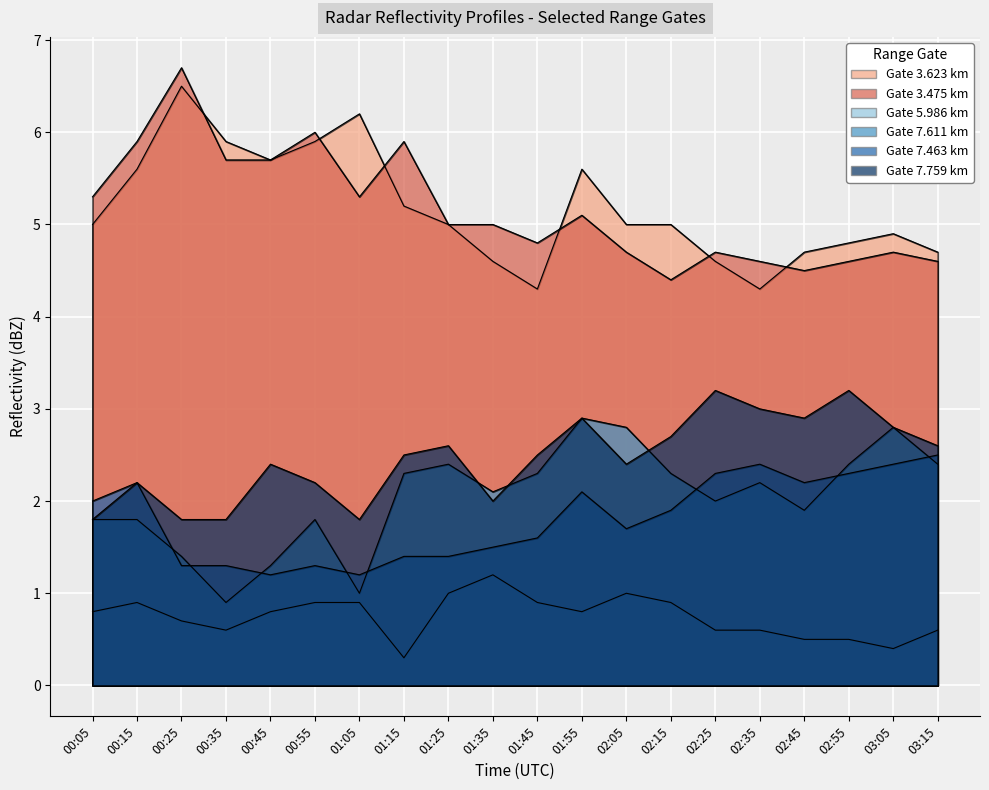

How many categories are shown in the chart?

20